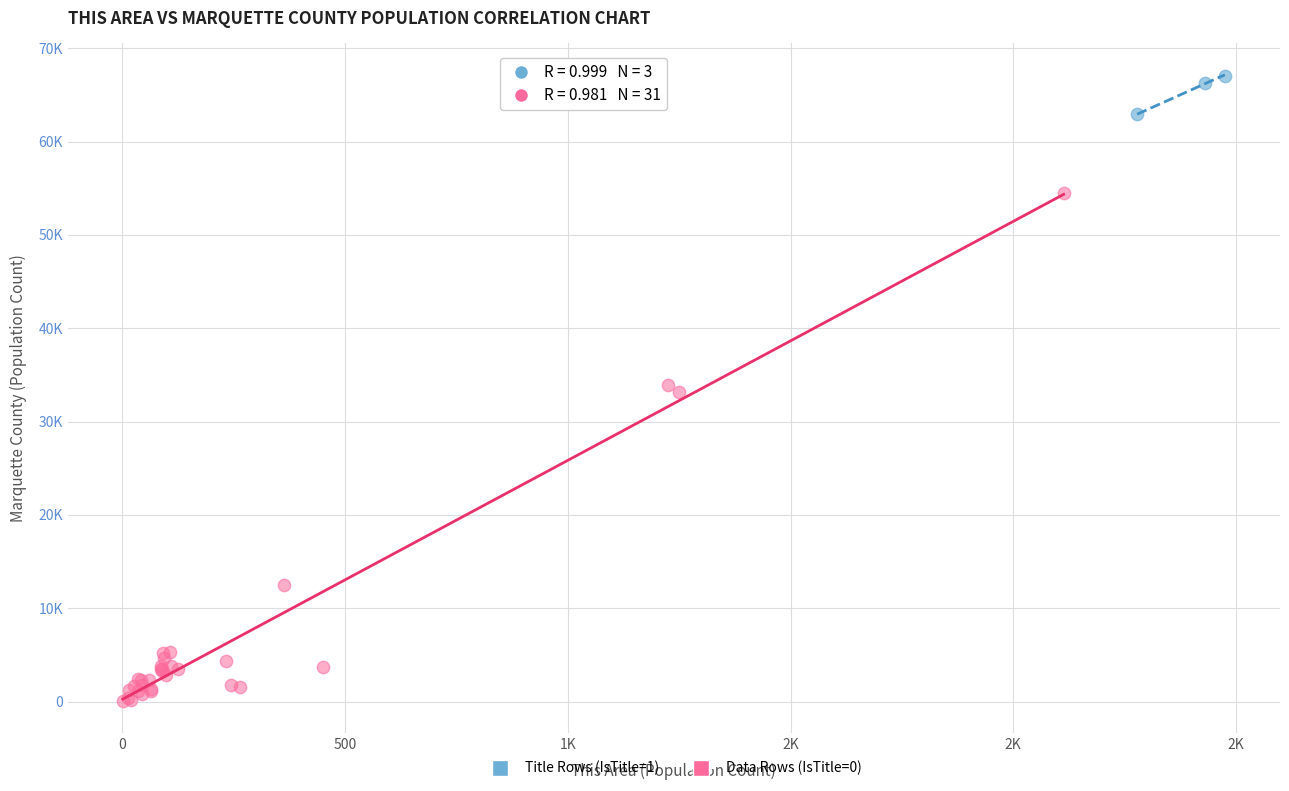

What are all the series names shown in the legend?

Title Rows (IsTitle=1), Data Rows (IsTitle=0)